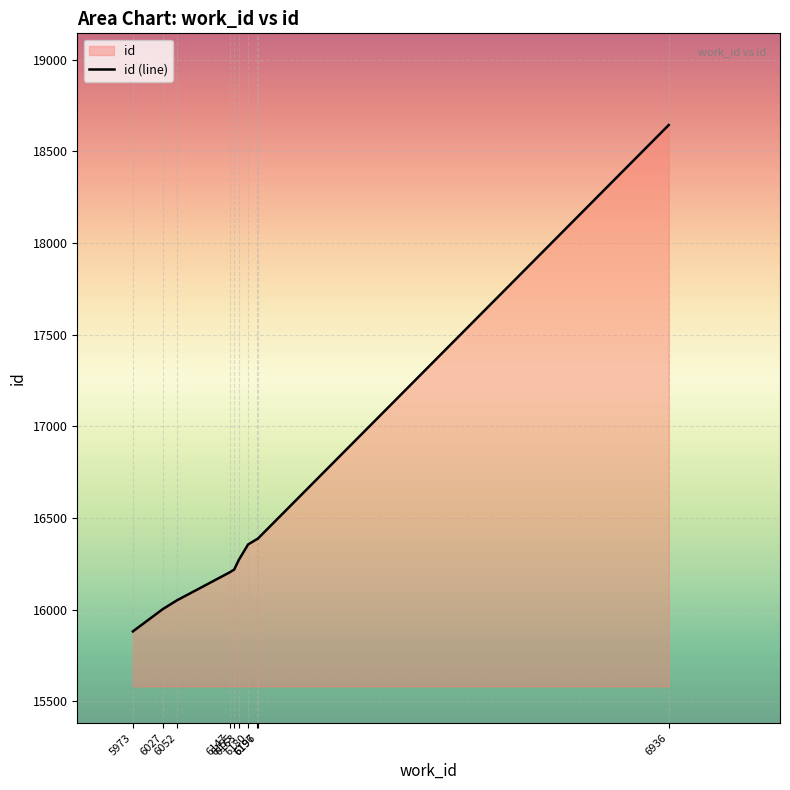

At which label does the data first exceed 16270?

6180